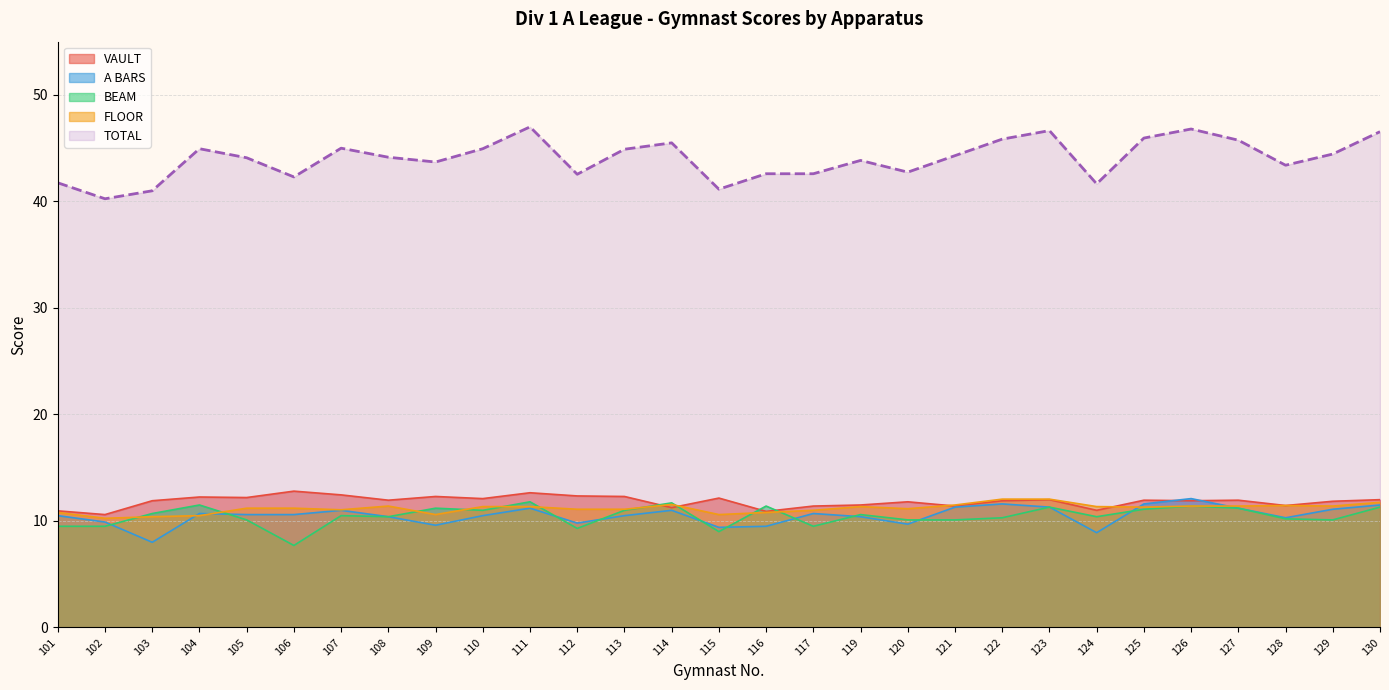

At which label does BEAM reach its minimum?

106